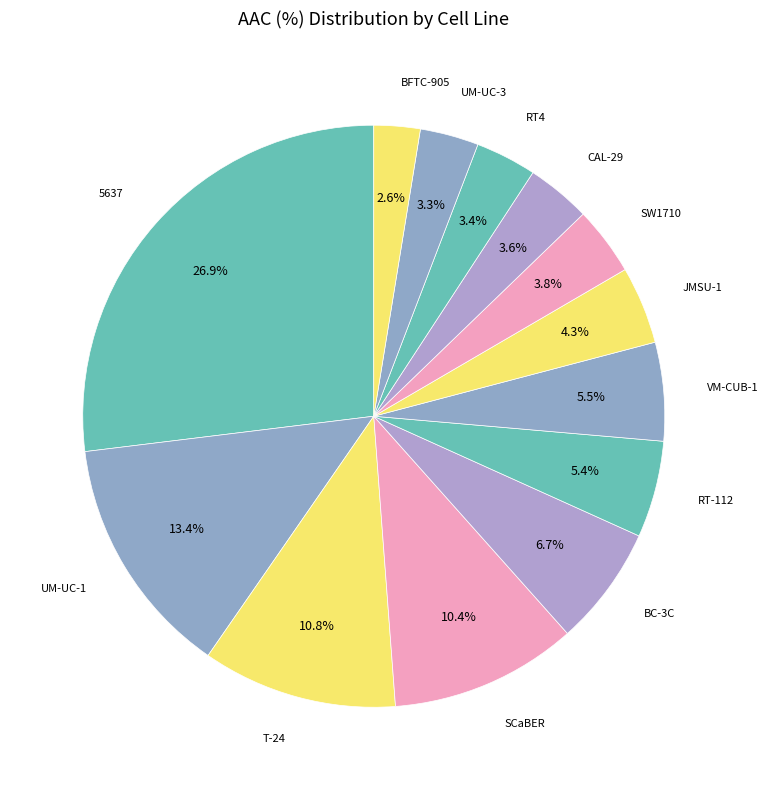

Which category has the biggest portion of the pie?

5637